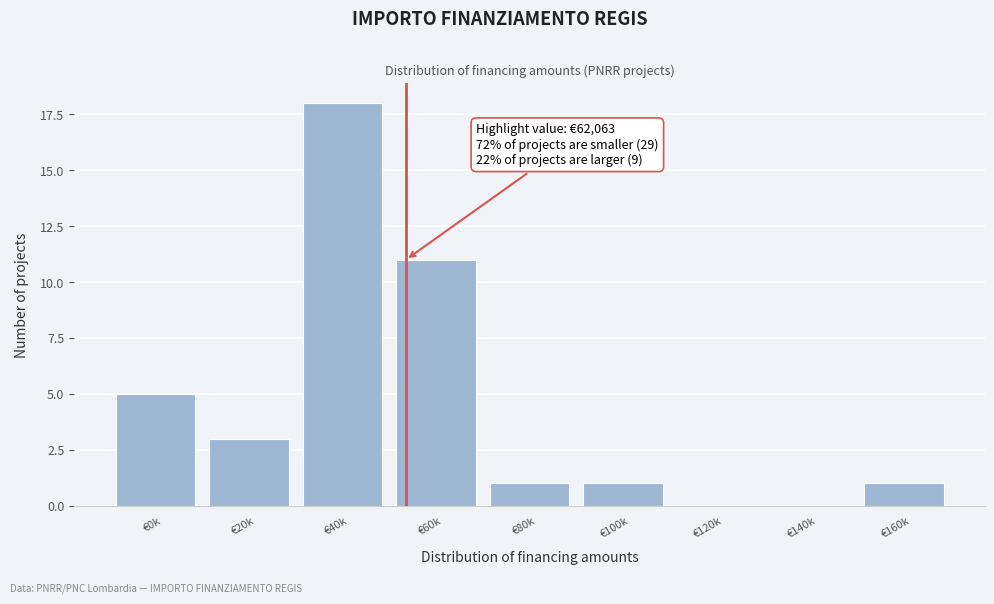

Reading left to right, transcribe all the data shown in this chart.

€0k=5	€20k=3	€40k=18	€60k=11	€80k=1	€100k=1	€120k=0	€140k=0	€160k=1